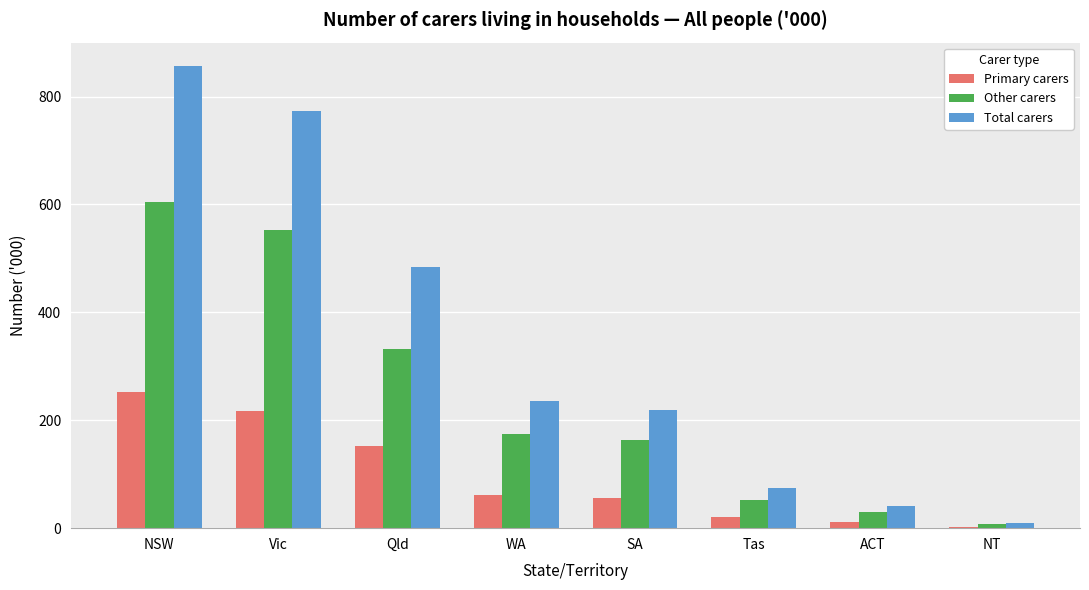

At which label does Total carers first exceed 236?

NSW